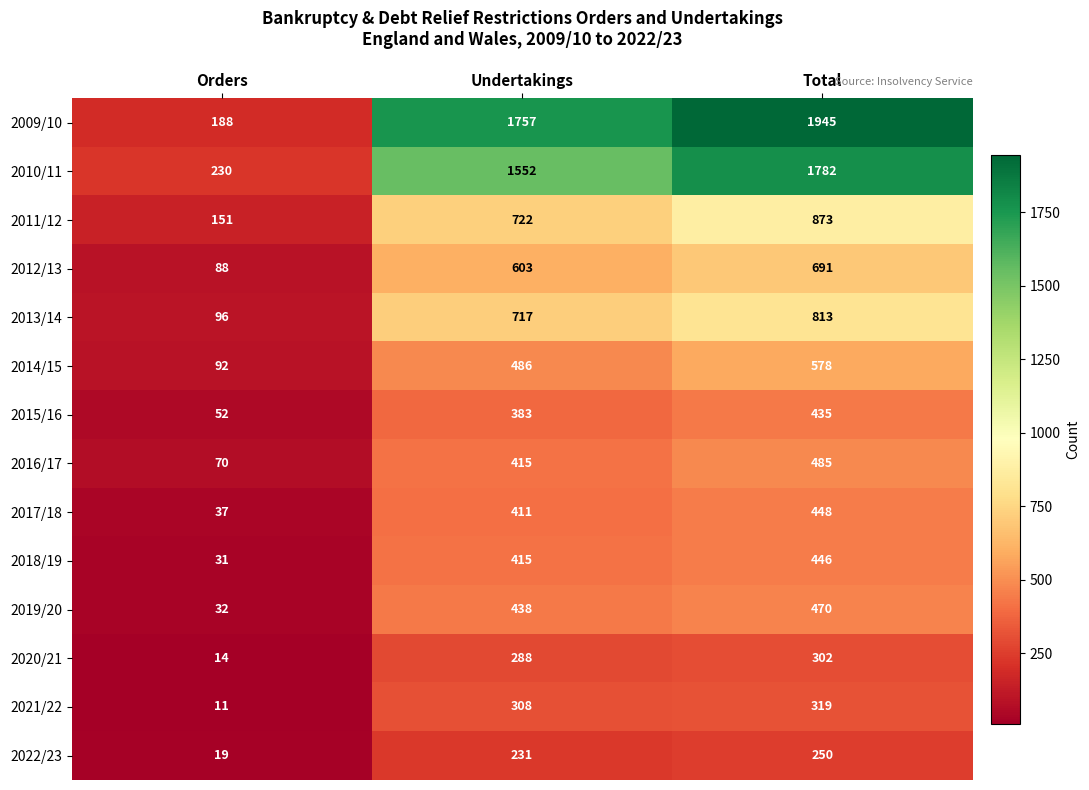

Which series has the widest spread of values?

2009/10